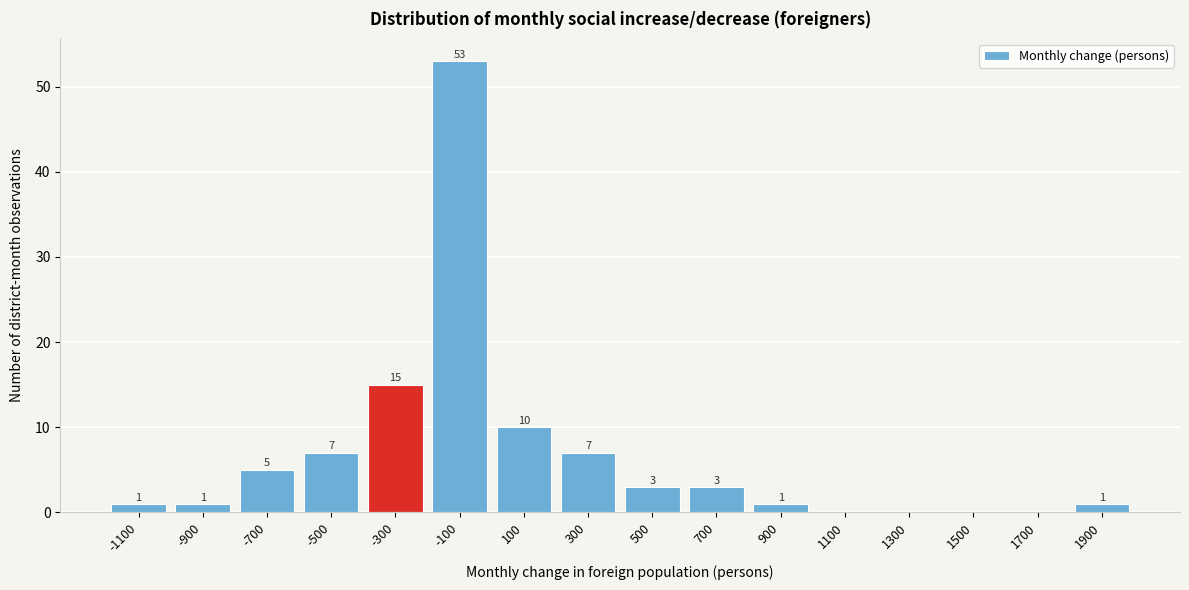

Reading left to right, transcribe all the data shown in this chart.

-1100=1	-900=1	-700=5	-500=7	-300=15	-100=53	100=10	300=7	500=3	700=3	900=1	1100=0	1300=0	1500=0	1700=0	1900=1